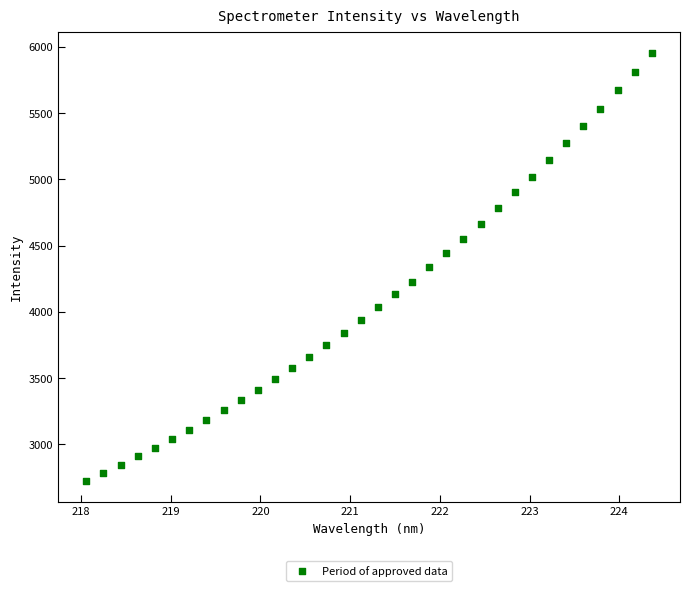

What is the range of Y values (max minus min)?

3227.1